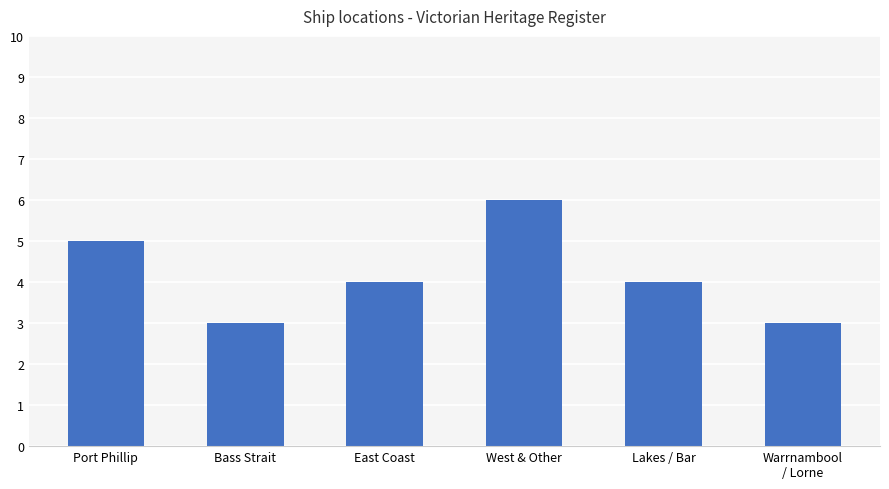

Which label corresponds to the largest value in the chart?

West & Other